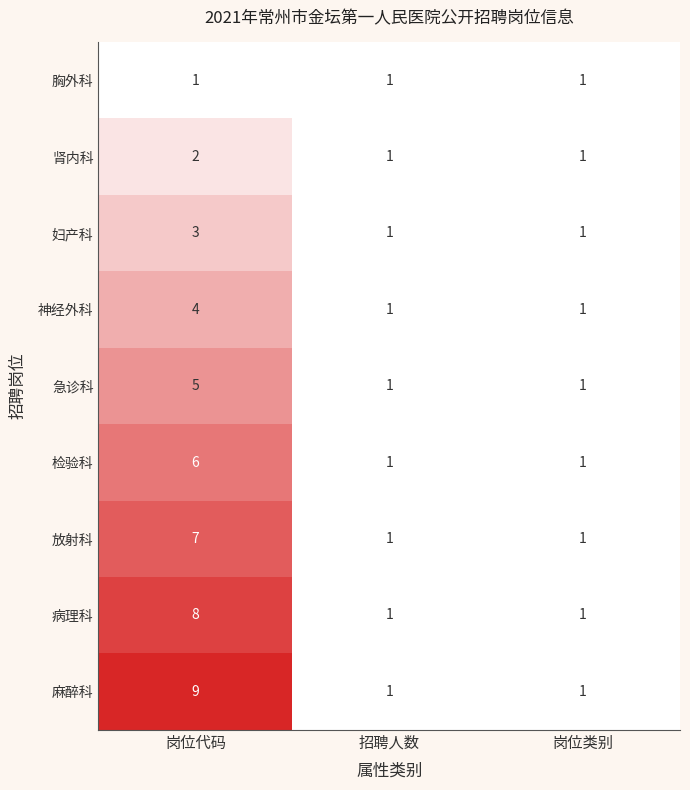

Which category has the highest value in the 妇产科 series?

岗位代码